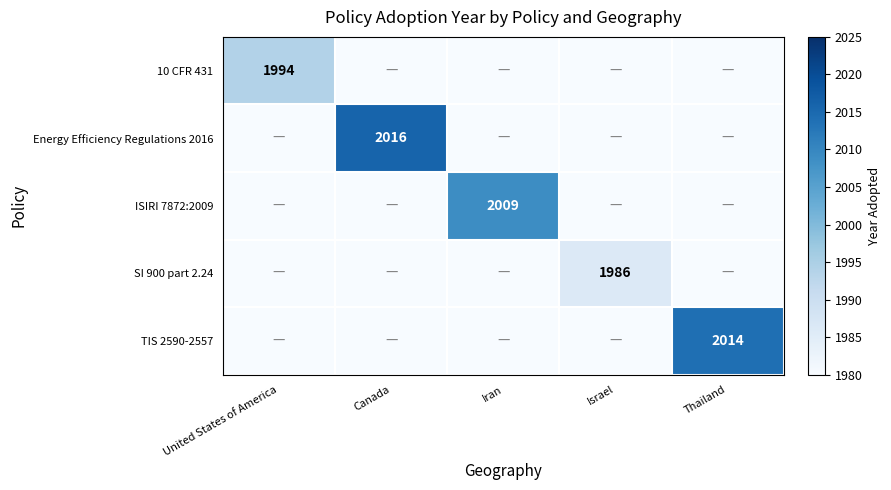

What is the smallest value displayed?

1980